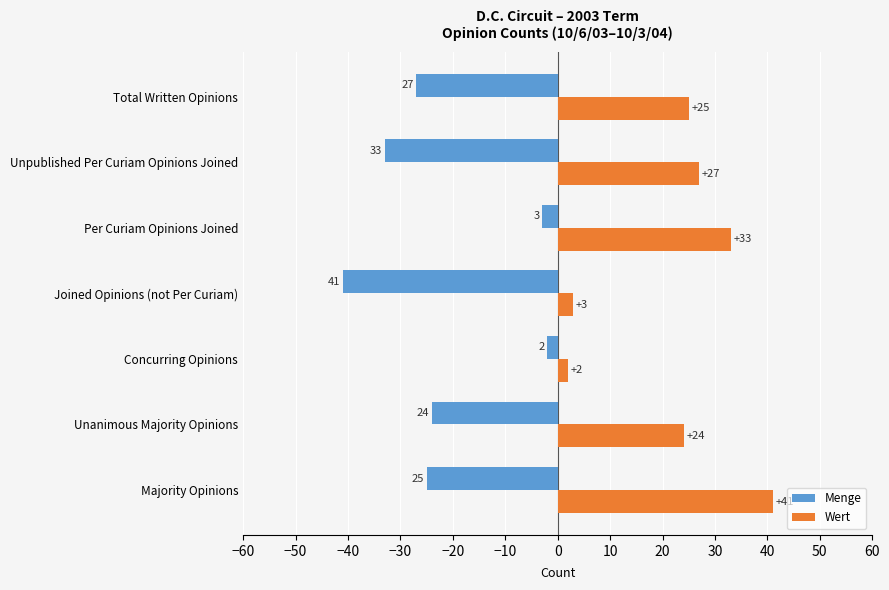

What is the sum of the Wert values at Majority Opinions and Joined Opinions (not Per Curiam)?

44